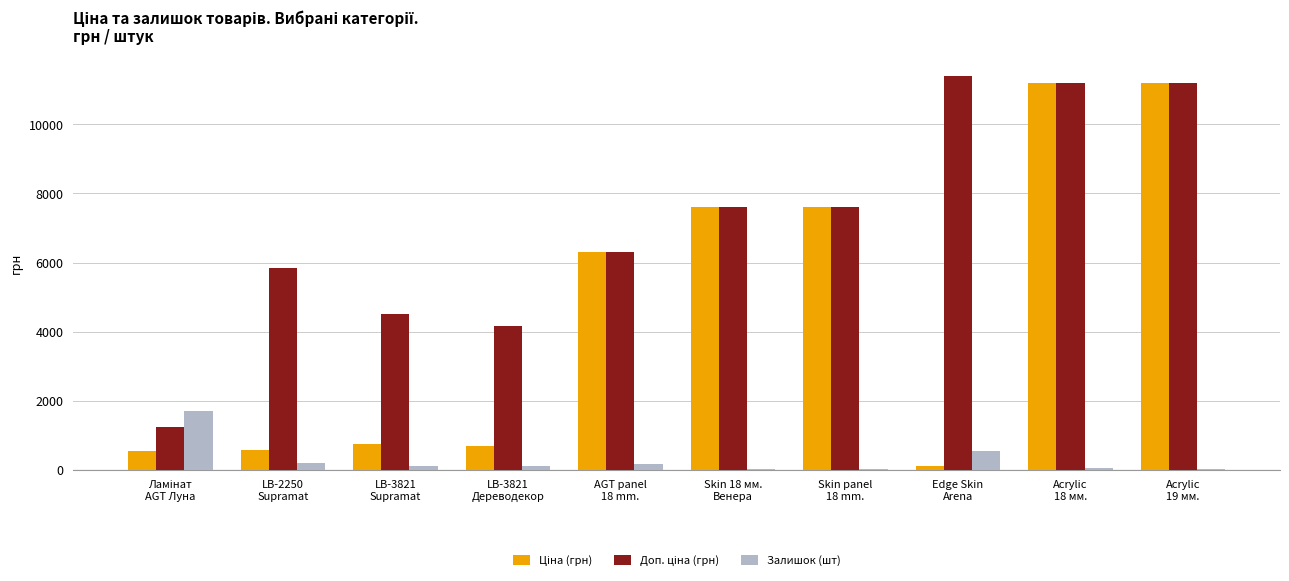

What position from the right is Skin panel
18 mm.?

4